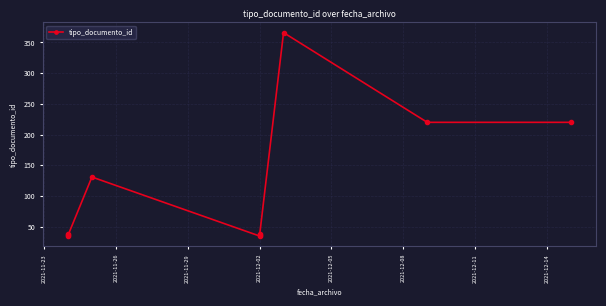

Does the chart display data point markers on the line(s)?

Yes